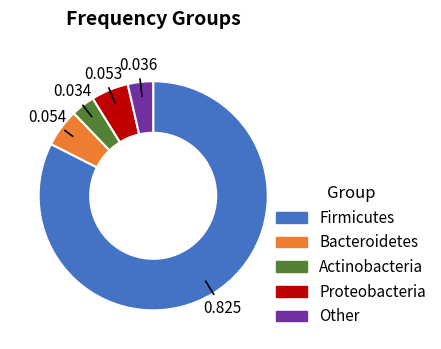

Is the sum of Firmicutes and Other greater than half?

Yes